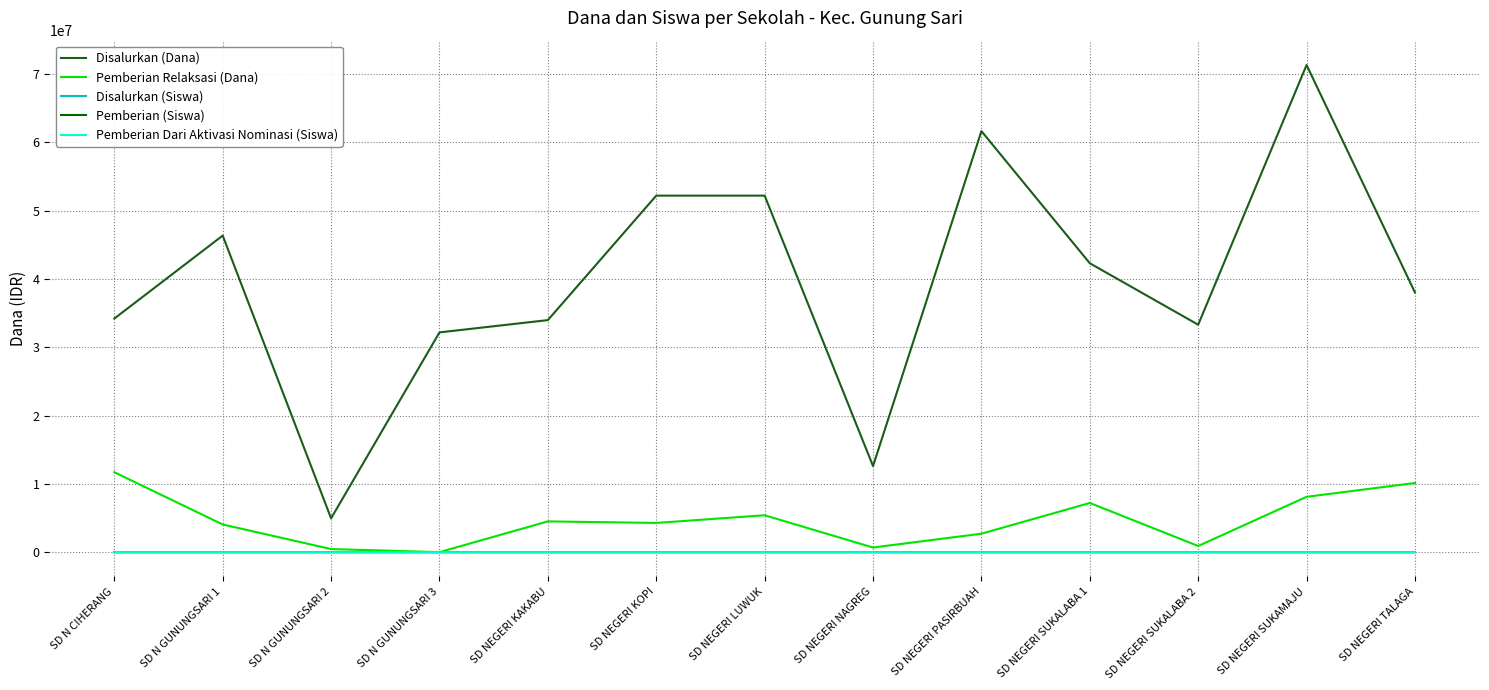

Where does the Pemberian Relaksasi (Dana) series first go above 4275000?

SD N CIHERANG